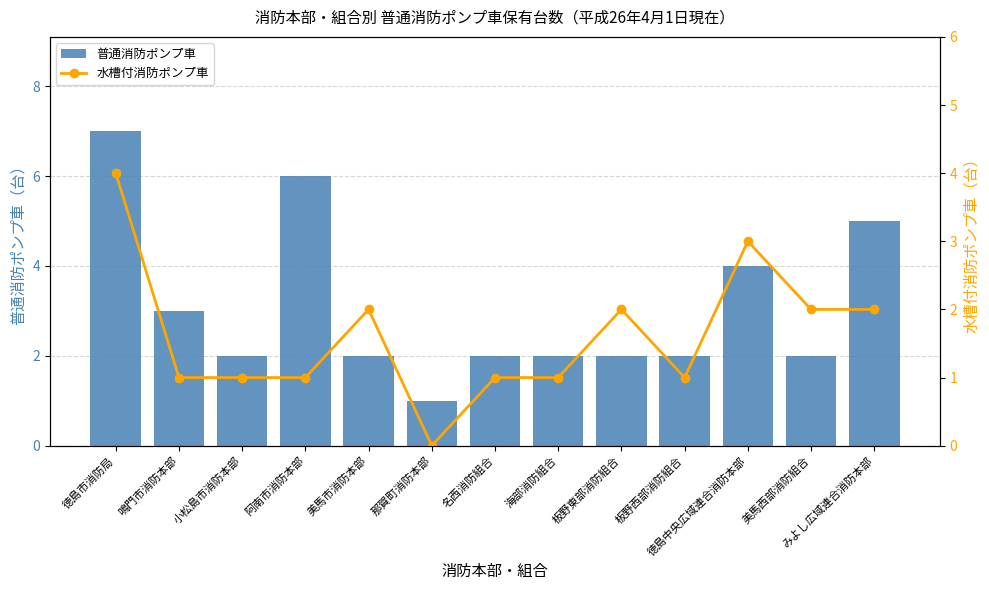

Rank the categories by 水槽付消防ポンプ車 value from lowest to highest.

那賀町消防本部, 鳴門市消防本部, 小松島市消防本部, 阿南市消防本部, 名西消防組合, 海部消防組合, 板野西部消防組合, 美馬市消防本部, 板野東部消防組合, 美馬西部消防組合, みよし広域連合消防本部, 徳島中央広域連合消防本部, 徳島市消防局